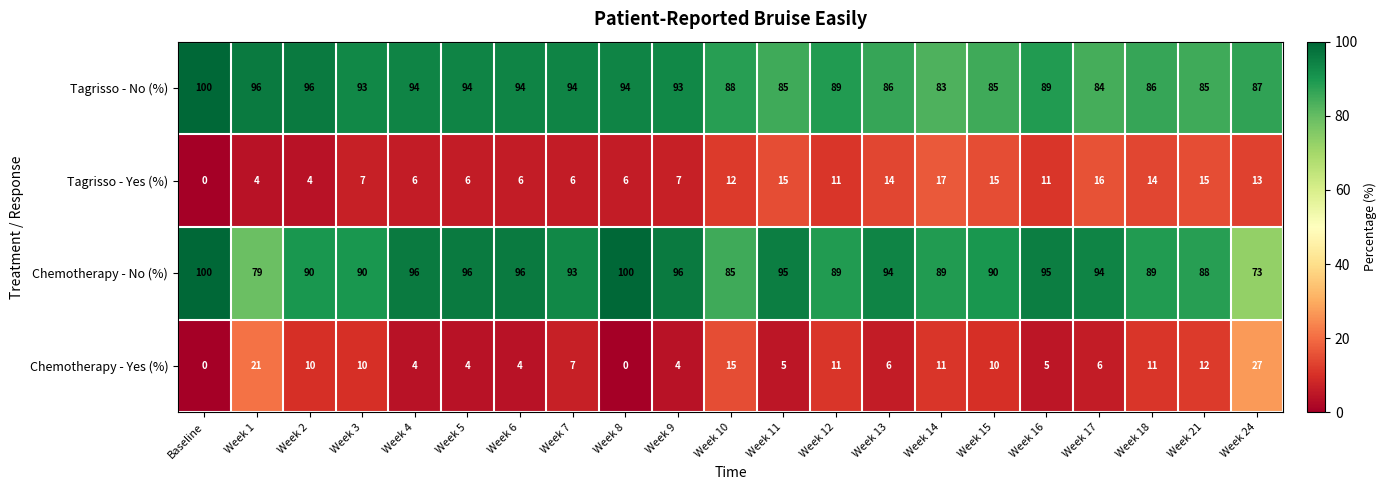

True or false: Chemotherapy - Yes (%) has a value of 1 at Week 6.

False